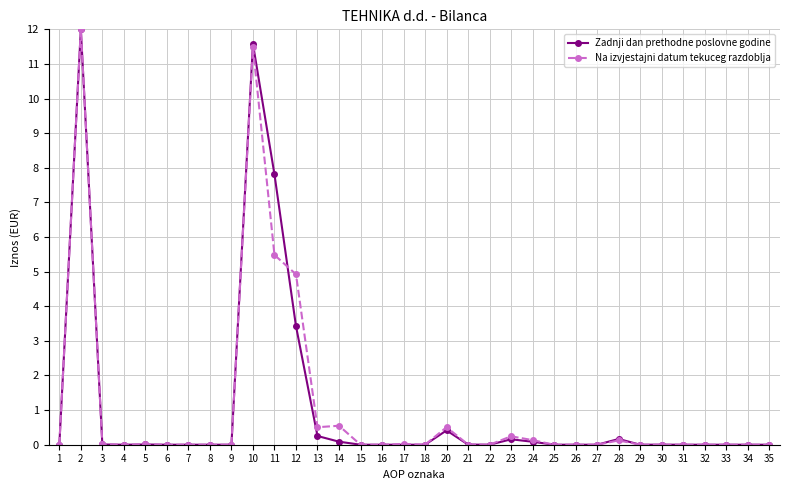

What is the difference between the second highest and second lowest values in the Na izvjestajni datum tekuceg razdoblja series?

11.5